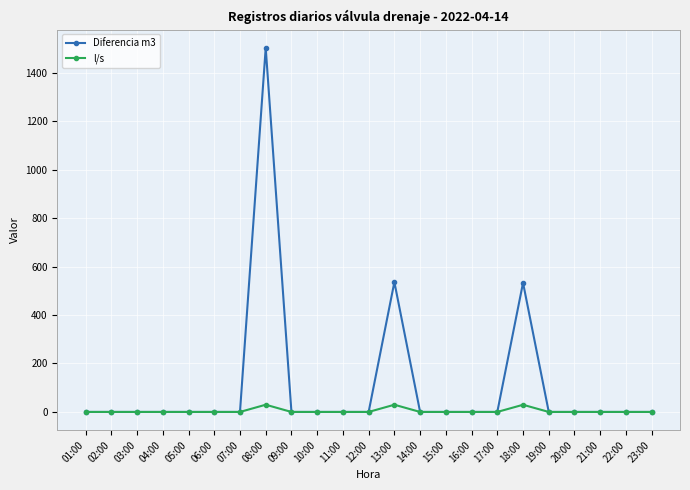

What position from the right is 21:00?

3